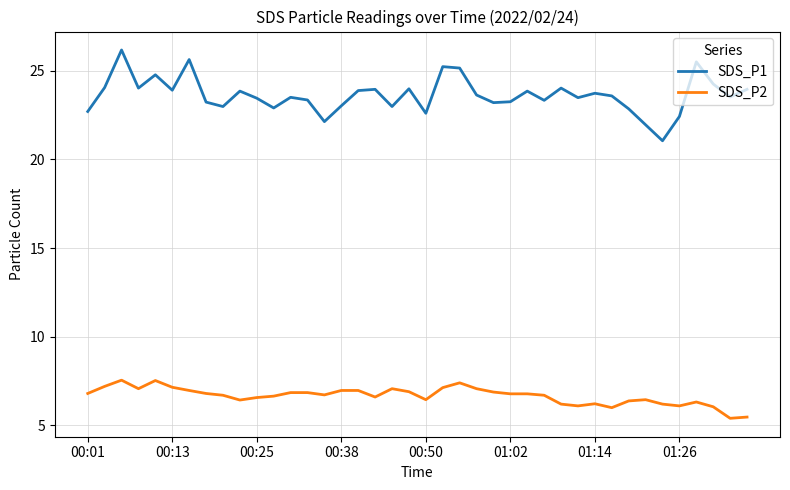

List the series in order of their overall mean, highest first.

SDS_P1, SDS_P2